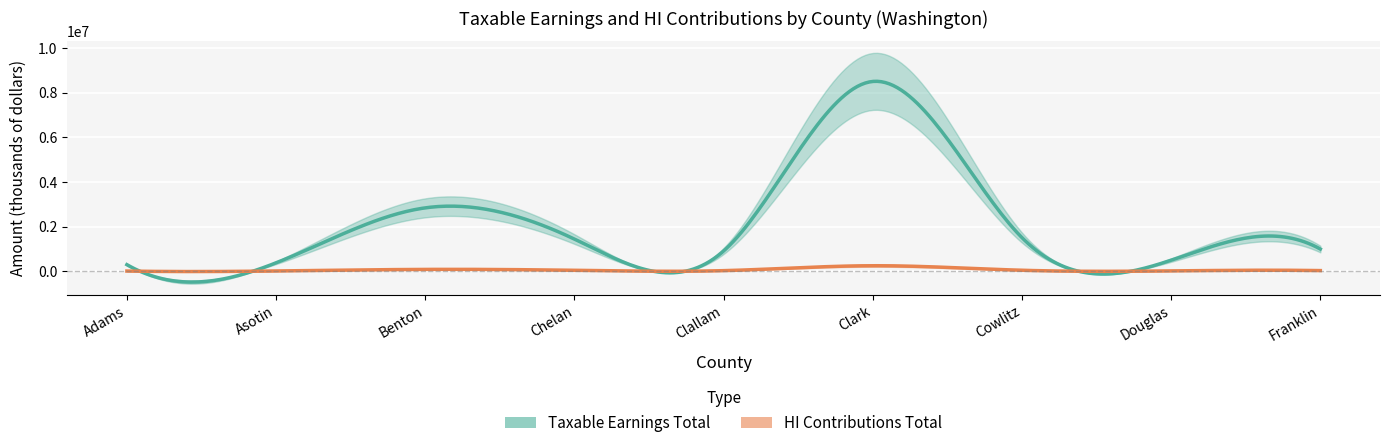

What is the spread (max minus min) of values at Benton?

2759645